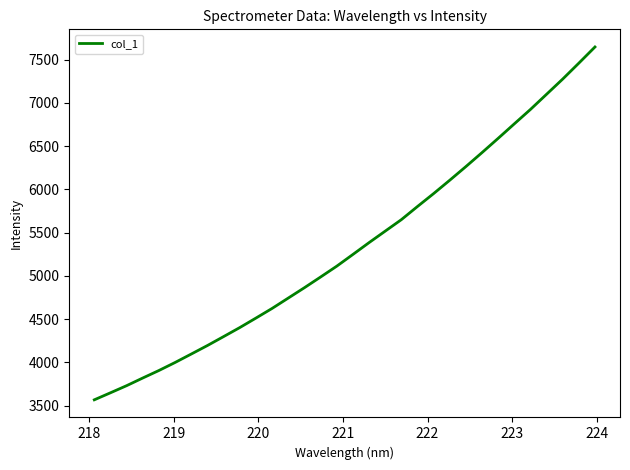

What is the difference between the maximum and minimum values?

4078.2